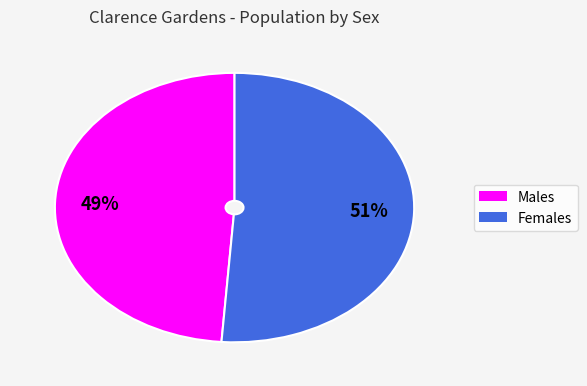

What is the majority slice?

Females